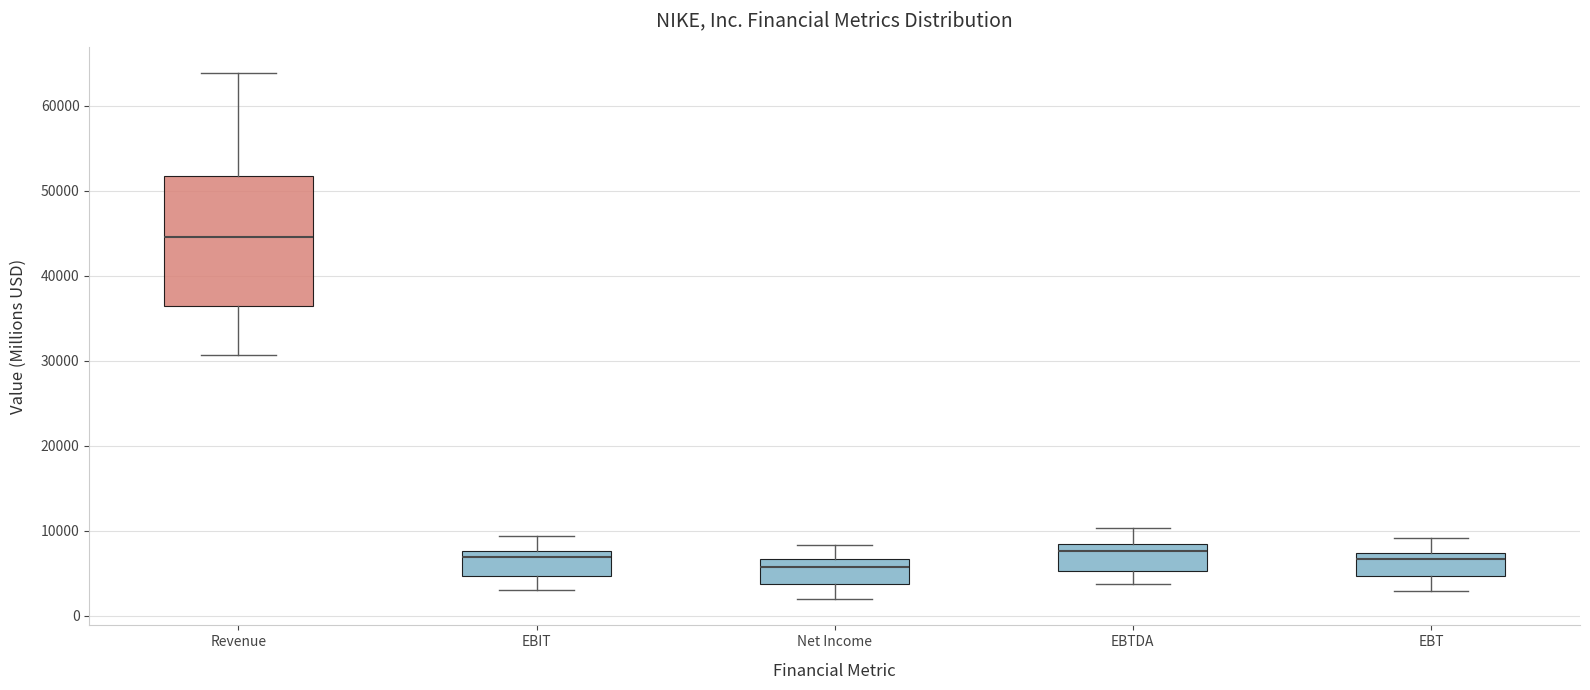

Where does the upper whisker of the box for Revenue end on the y-axis? The values are not printed on the chart, so give them approximately, as read against the axis.

64000